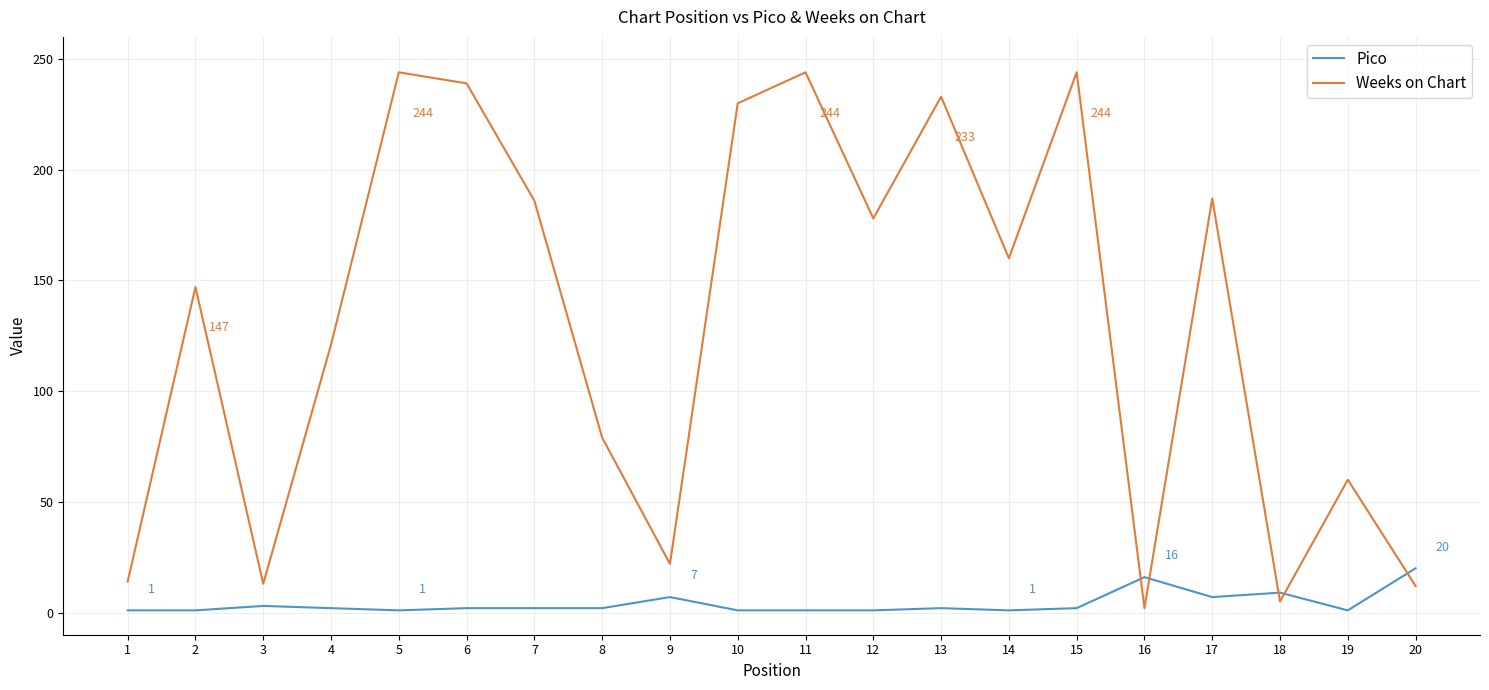

Count the number of categories in the chart.

20